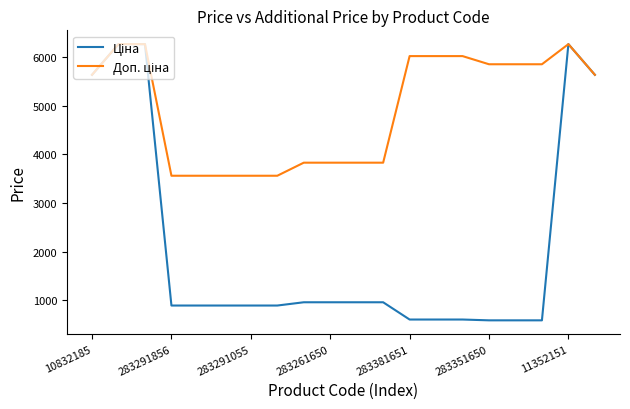

How many lines are shown in the chart?

2